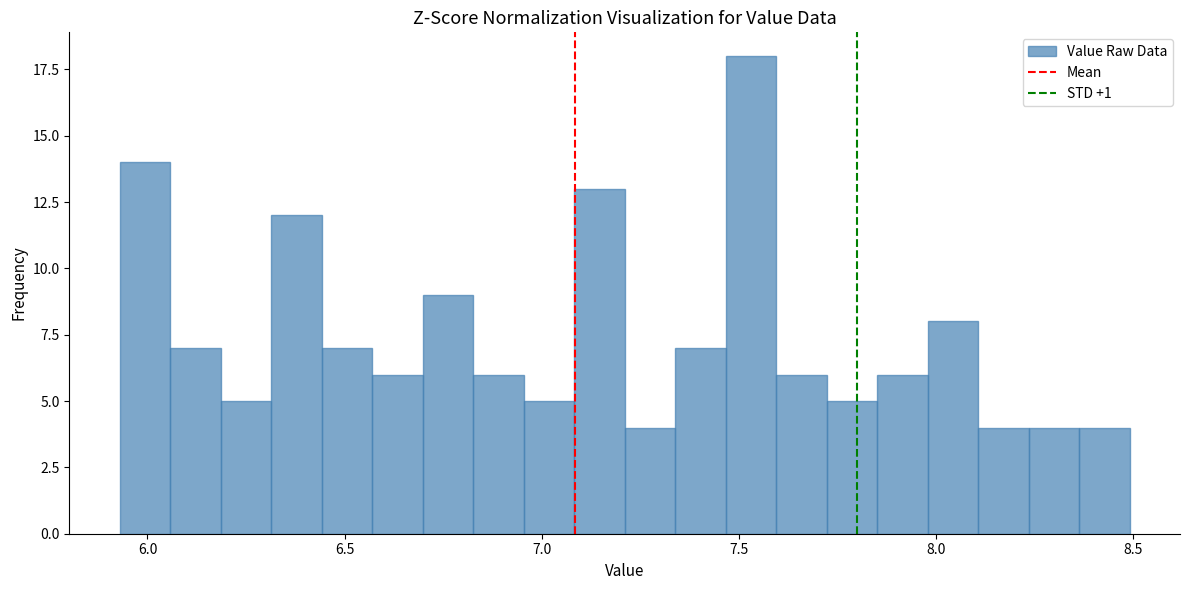

Around what value on the x-axis is the tallest bar? Give the approximate position of its centre, as read against the axis.

7.55